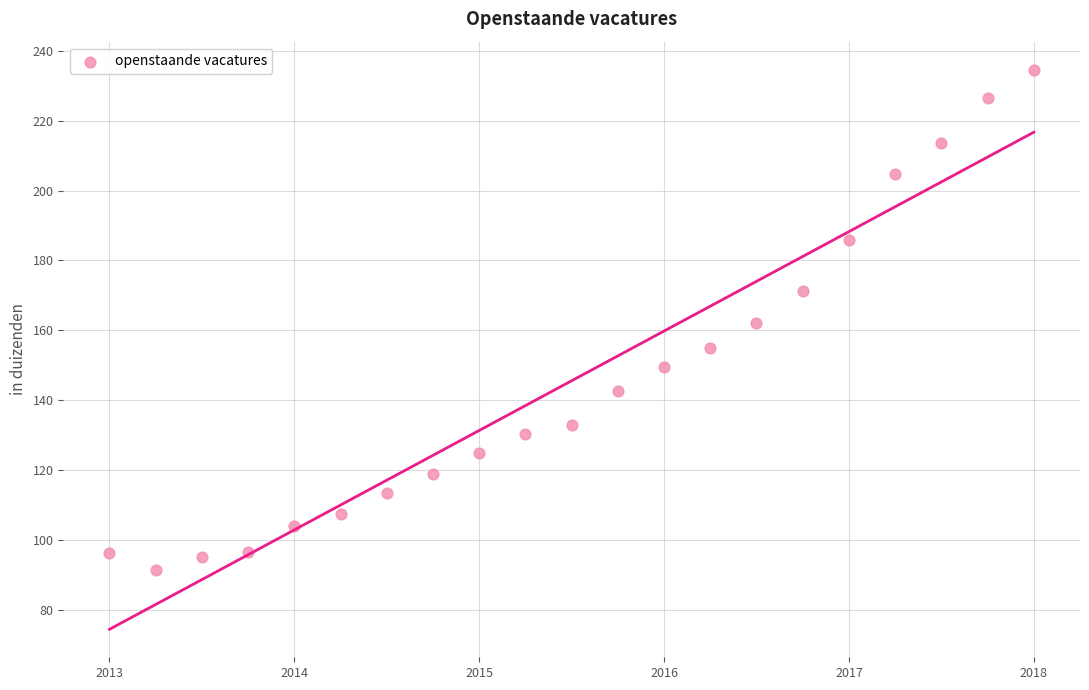

What is the range of Y values (max minus min)?

143.3